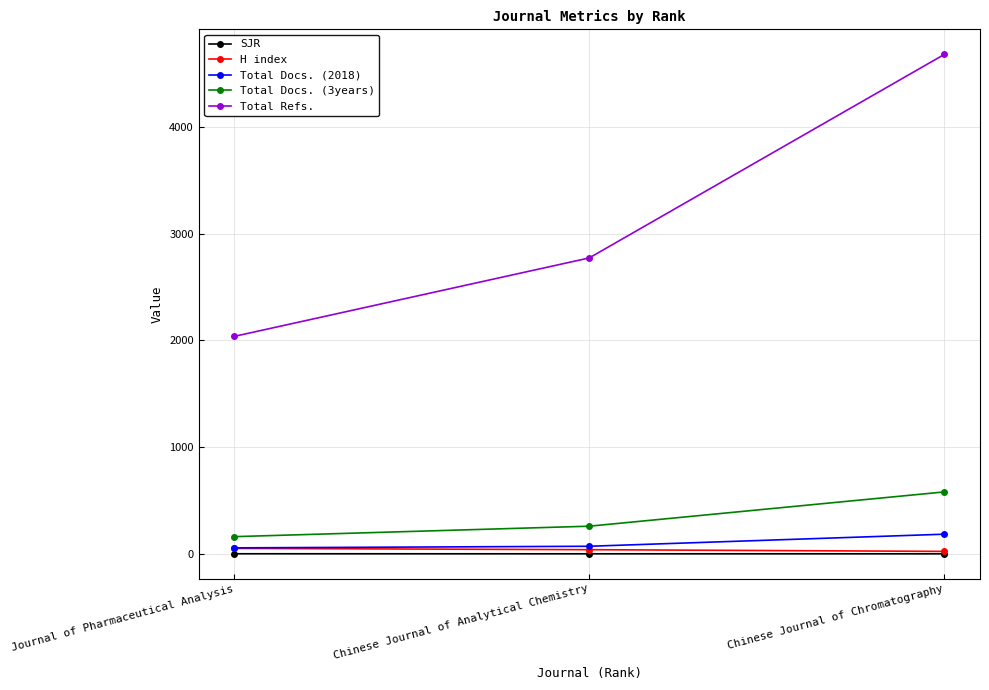

Does the chart have visible grid lines?

Yes